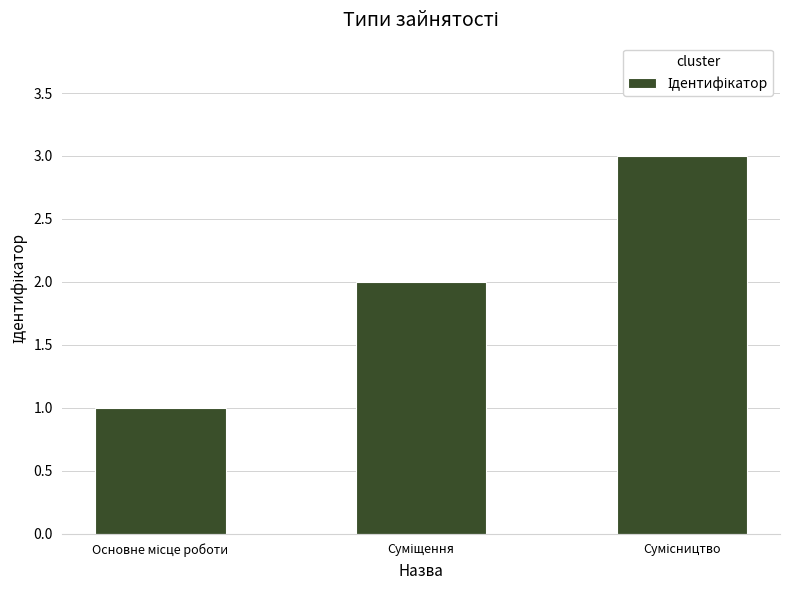

What is the sum of all values?

6